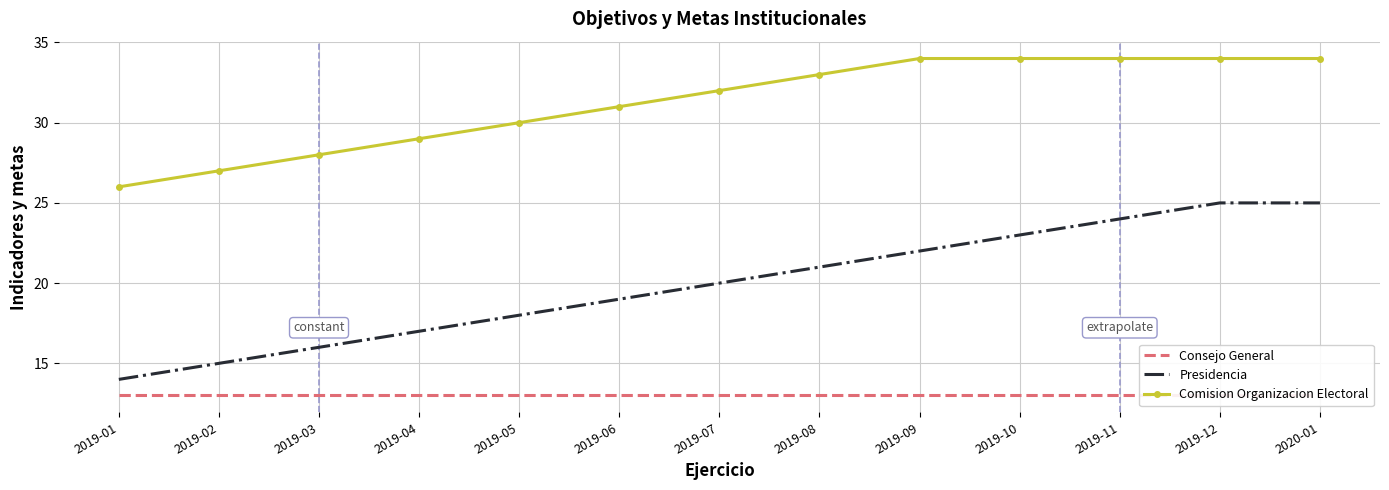

True or false: Comision Organizacion Electoral and Presidencia intersect in this chart.

False